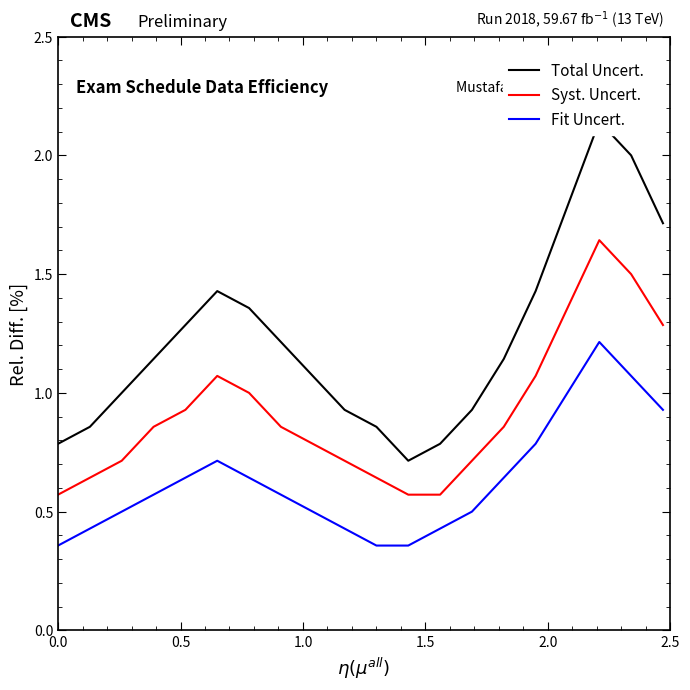

True or false: Fit Uncert. and Total Uncert. intersect in this chart.

False